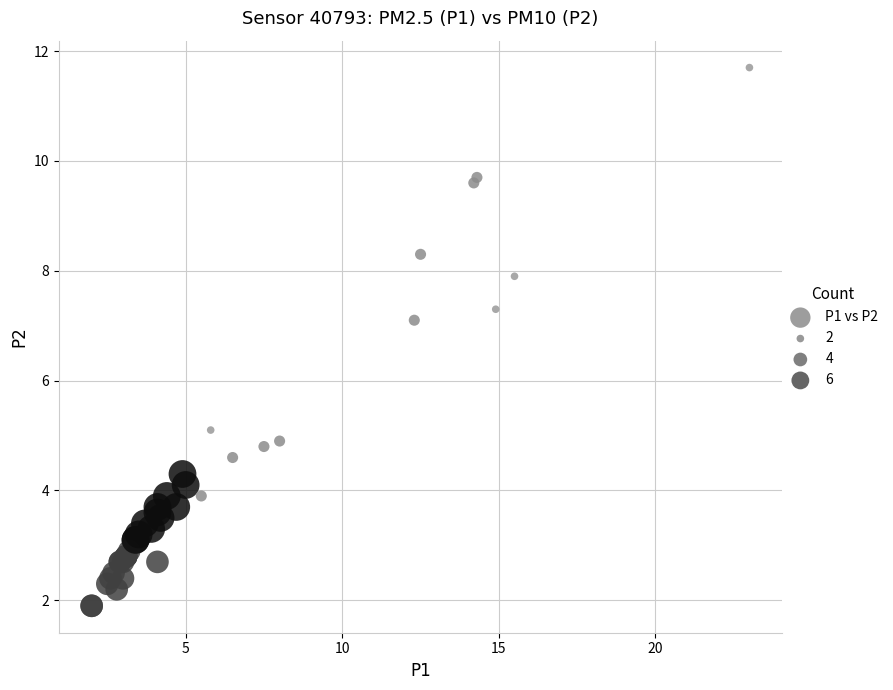

What Y value in the scatter plot is closest to 6?

5.1